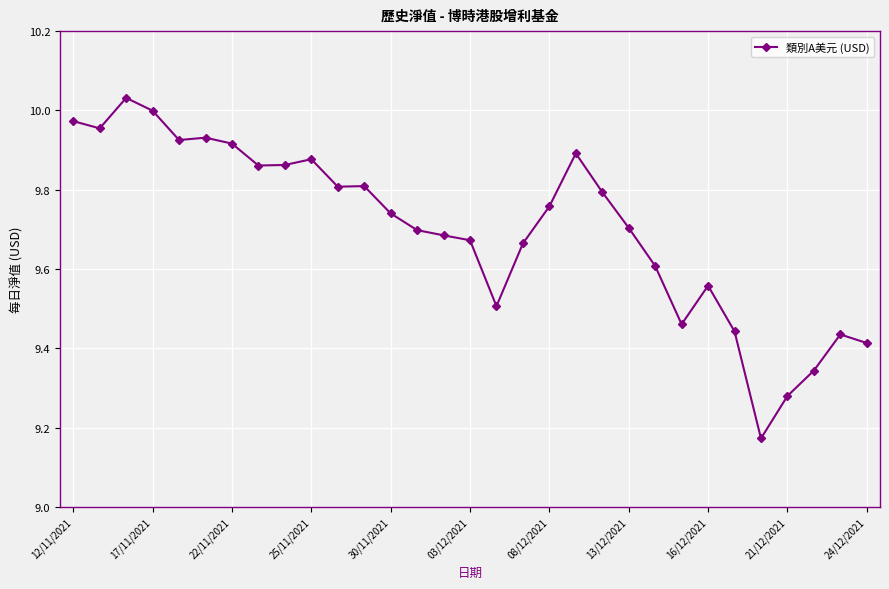

Count the number of categories in the chart.

31